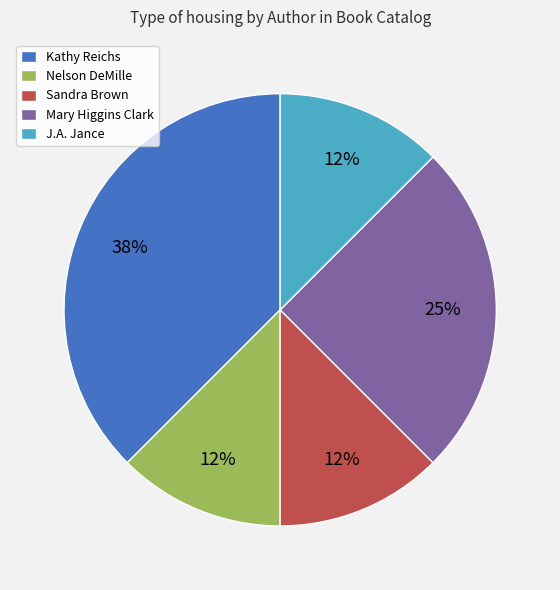

Is there a majority slice in this chart?

No